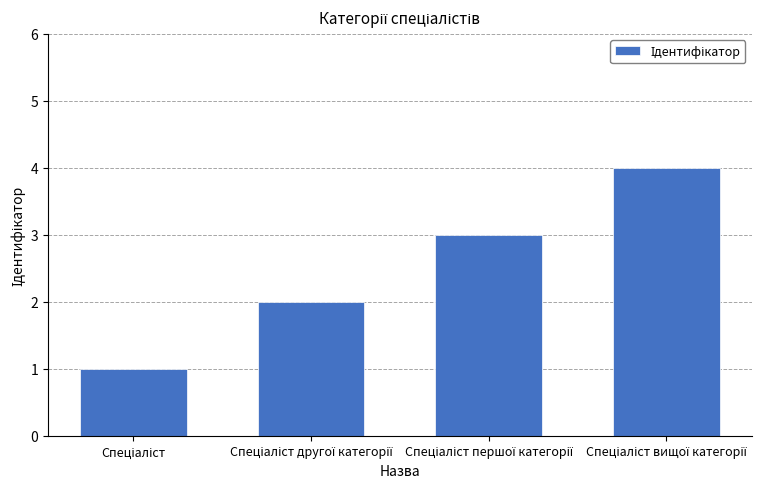

What is the sum of all values?

10